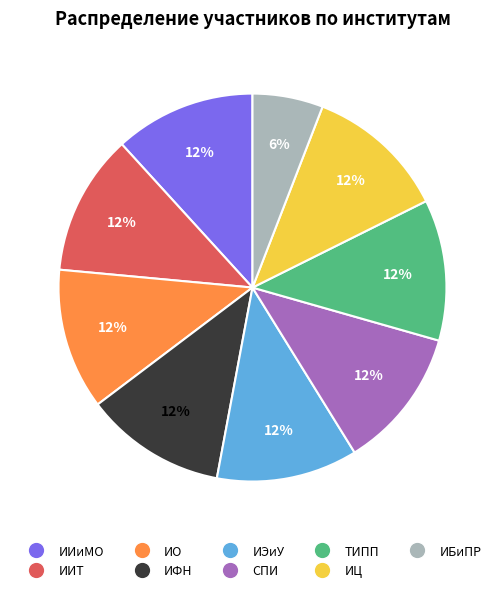

How many segments does this pie chart have?

9